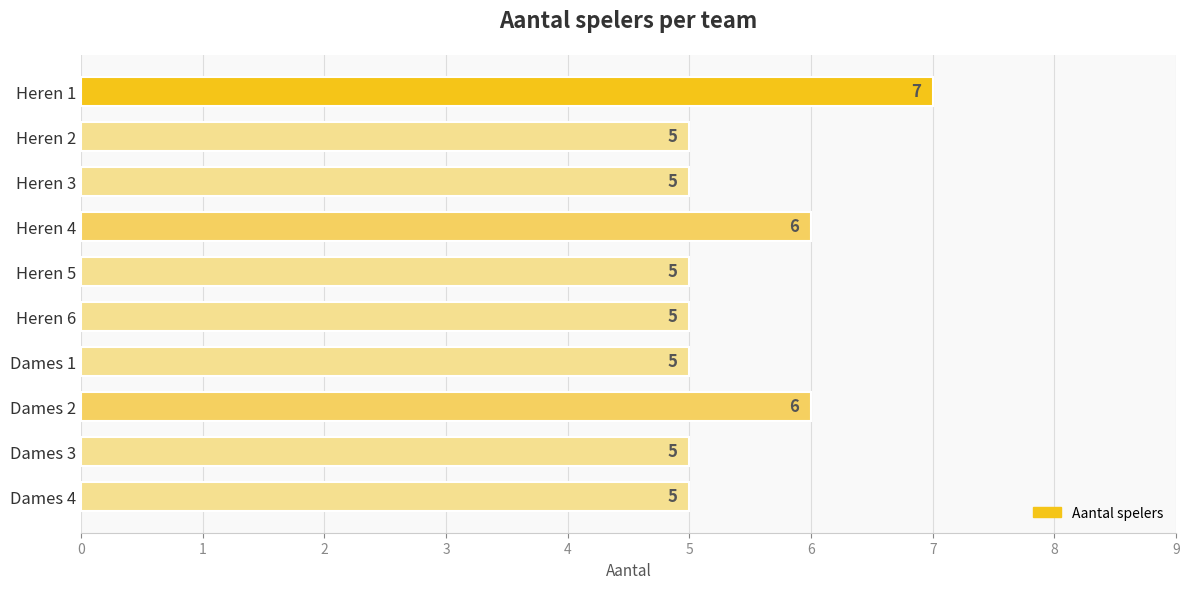

How many values are between 5 and 6?

9